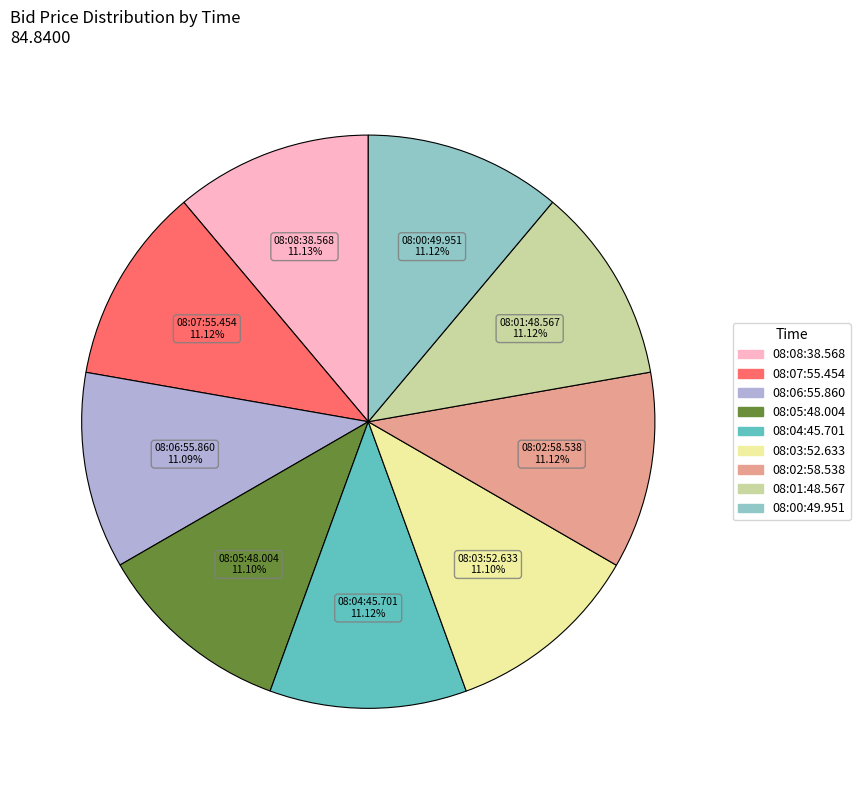

Is there a majority slice in this chart?

No